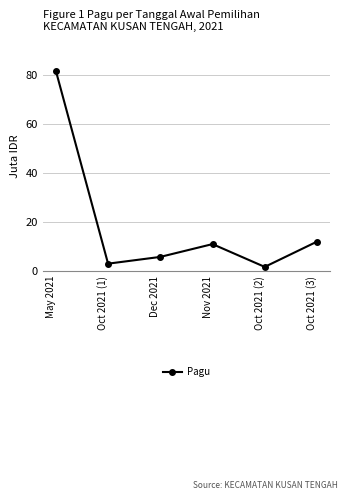

Rank the categories by value from highest to lowest.

May 2021, Oct 2021 (3), Nov 2021, Dec 2021, Oct 2021 (1), Oct 2021 (2)